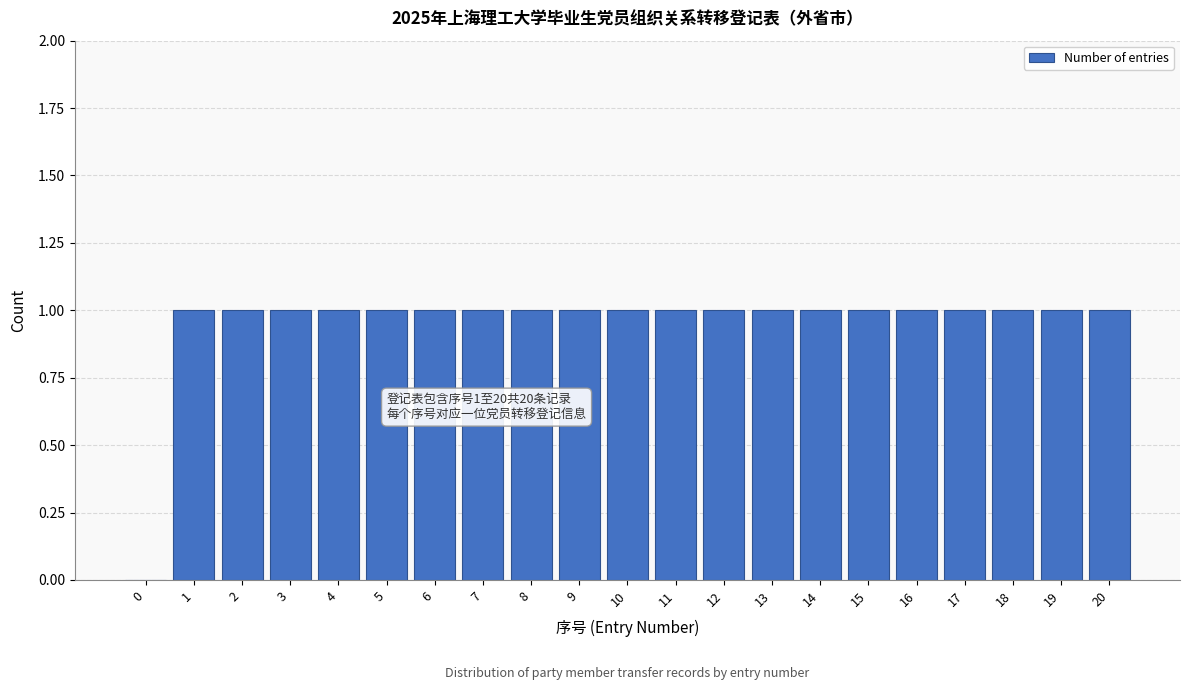

Reading left to right, list all the values displayed in this chart.

0=0	1=1	2=1	3=1	4=1	5=1	6=1	7=1	8=1	9=1	10=1	11=1	12=1	13=1	14=1	15=1	16=1	17=1	18=1	19=1	20=1